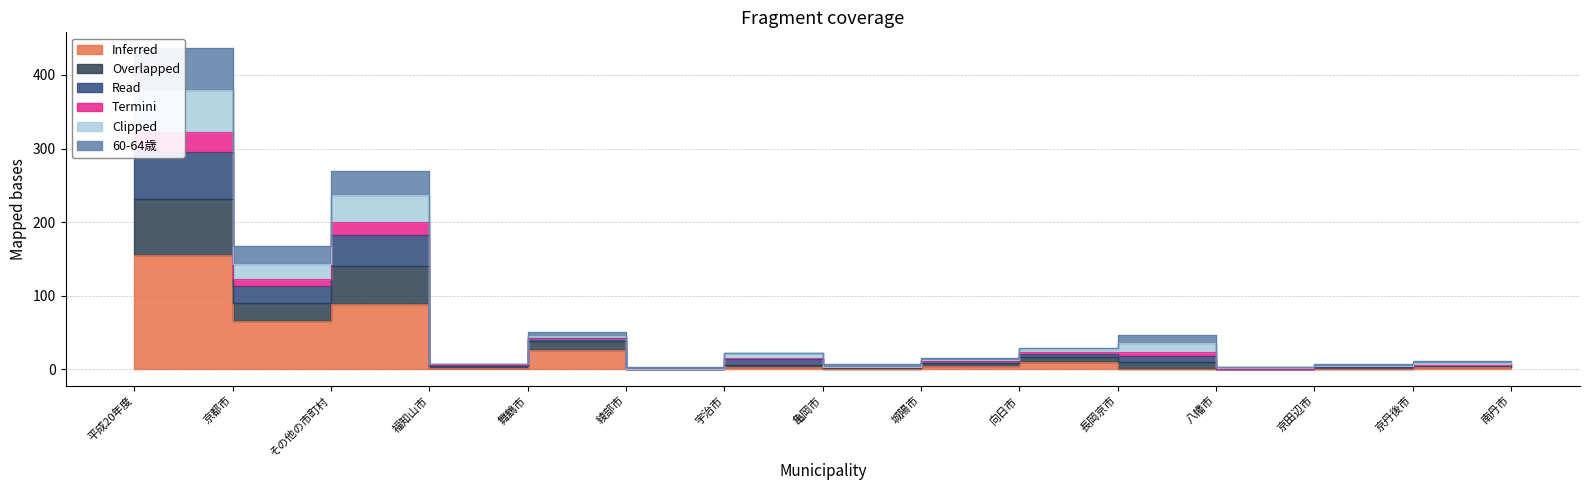

What is the label of the 9th point from the right?

宇治市